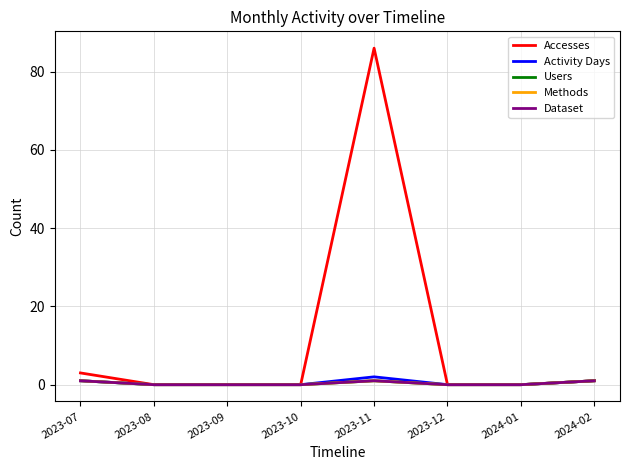

In Dataset, how many points are higher than both neighbors (excluding endpoints)?

1